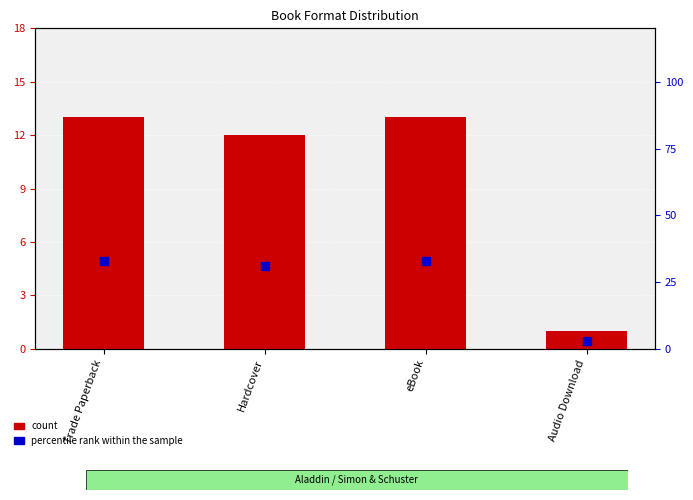

At which category is the sum across all series the highest?

Trade Paperback